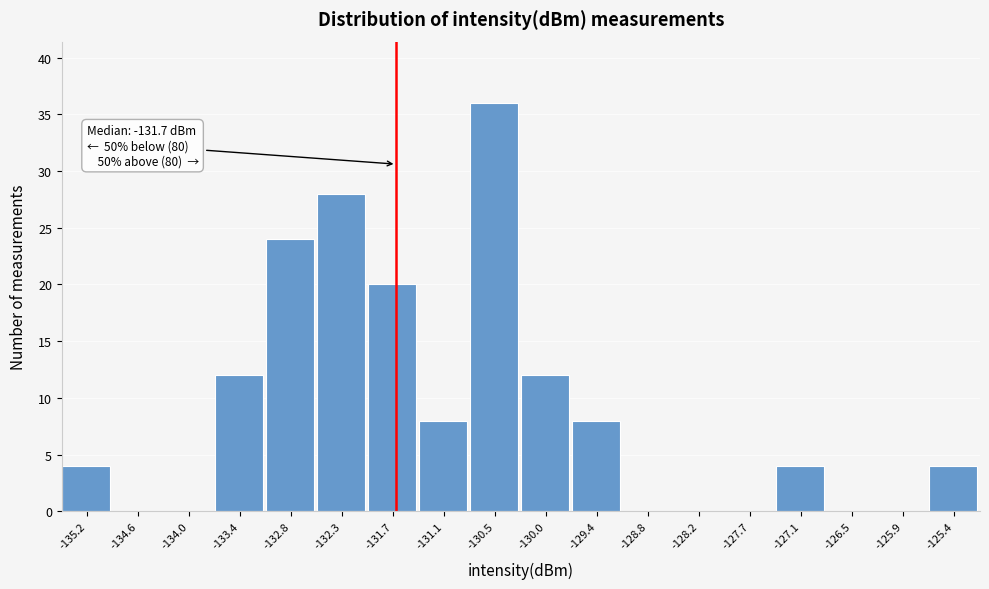

Over which range of the x-axis is the bar tallest?

-130.8 to -130.3